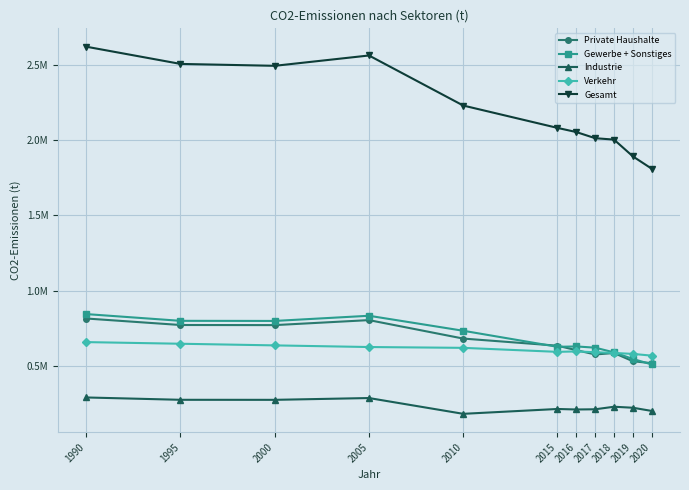

What are all the series names shown in the legend?

Private Haushalte, Gewerbe + Sonstiges, Industrie, Verkehr, Gesamt